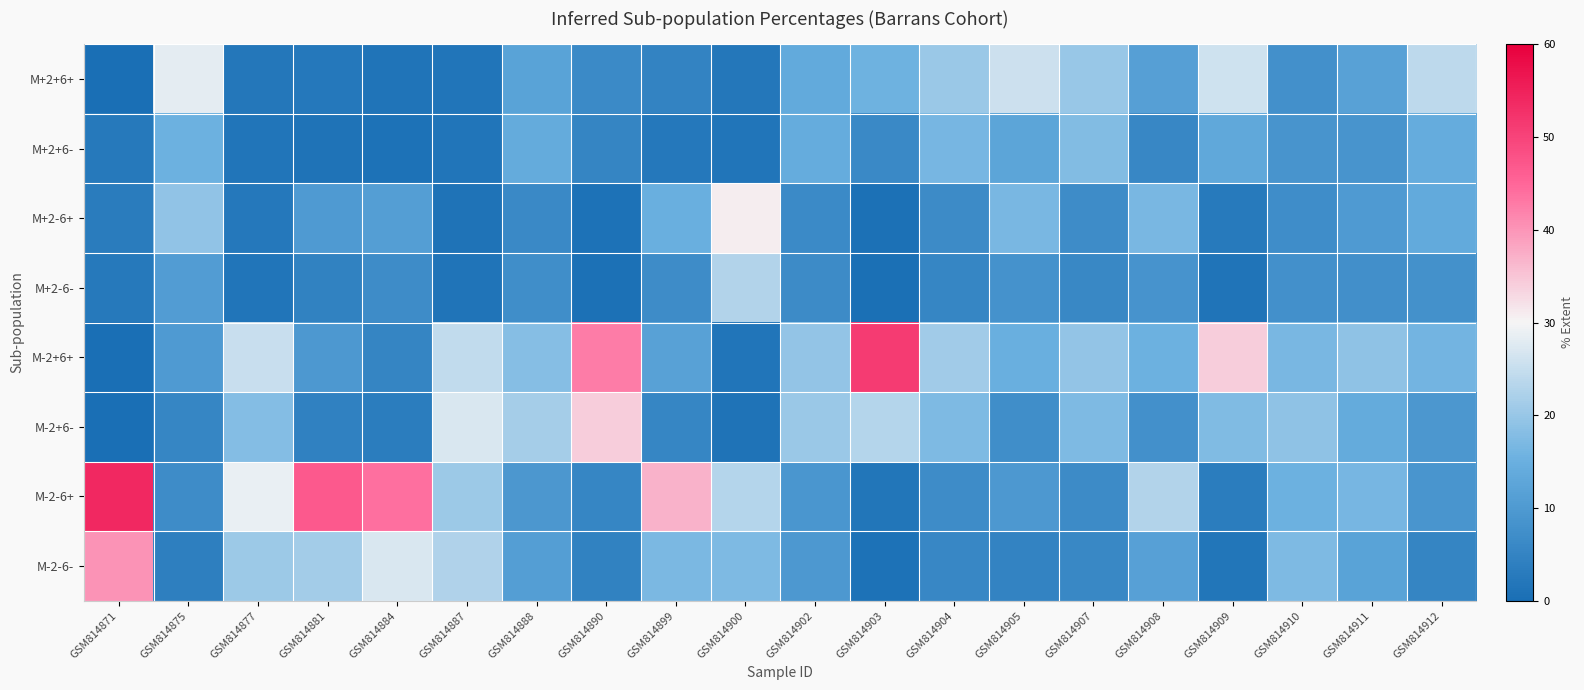

At which category does the chart reach its peak across all series?

GSM814871